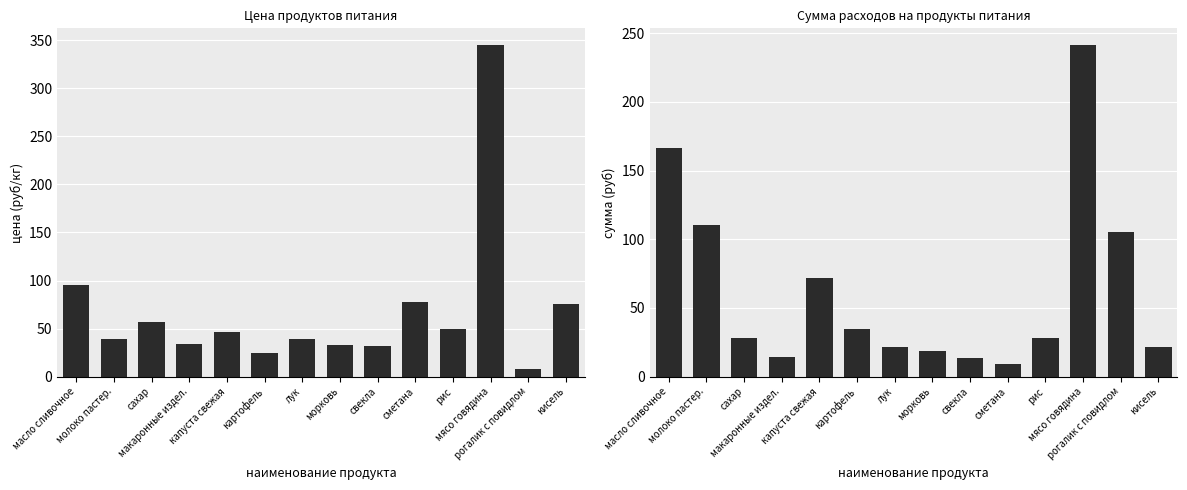

What is the greatest value displayed?

345.0